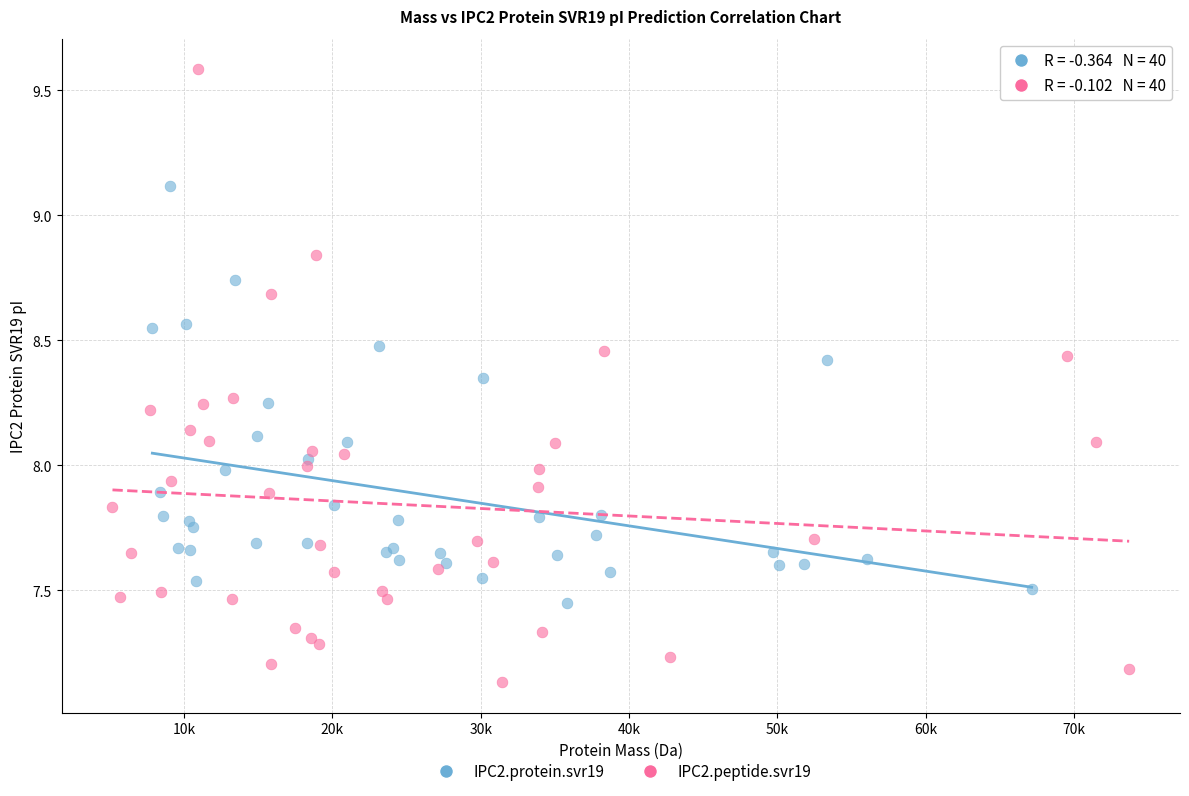

Which series has the largest Y range (max minus min)?

IPC2.peptide.svr19